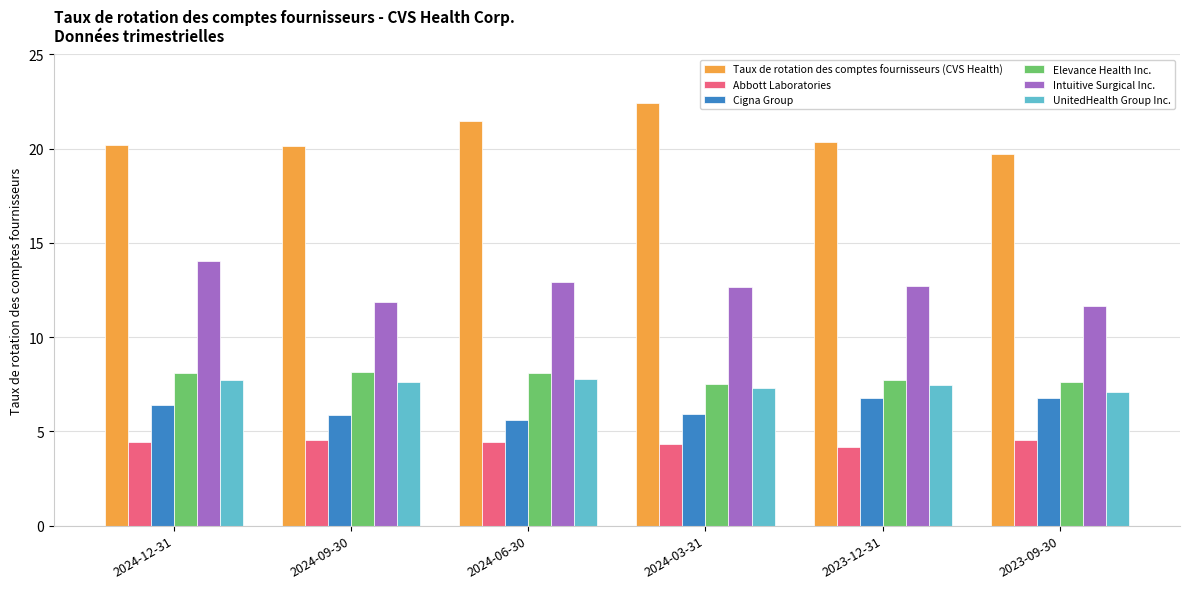

Is it true that Taux de rotation des comptes fournisseurs (CVS Health) equals 4.6 at 2024-06-30?

False